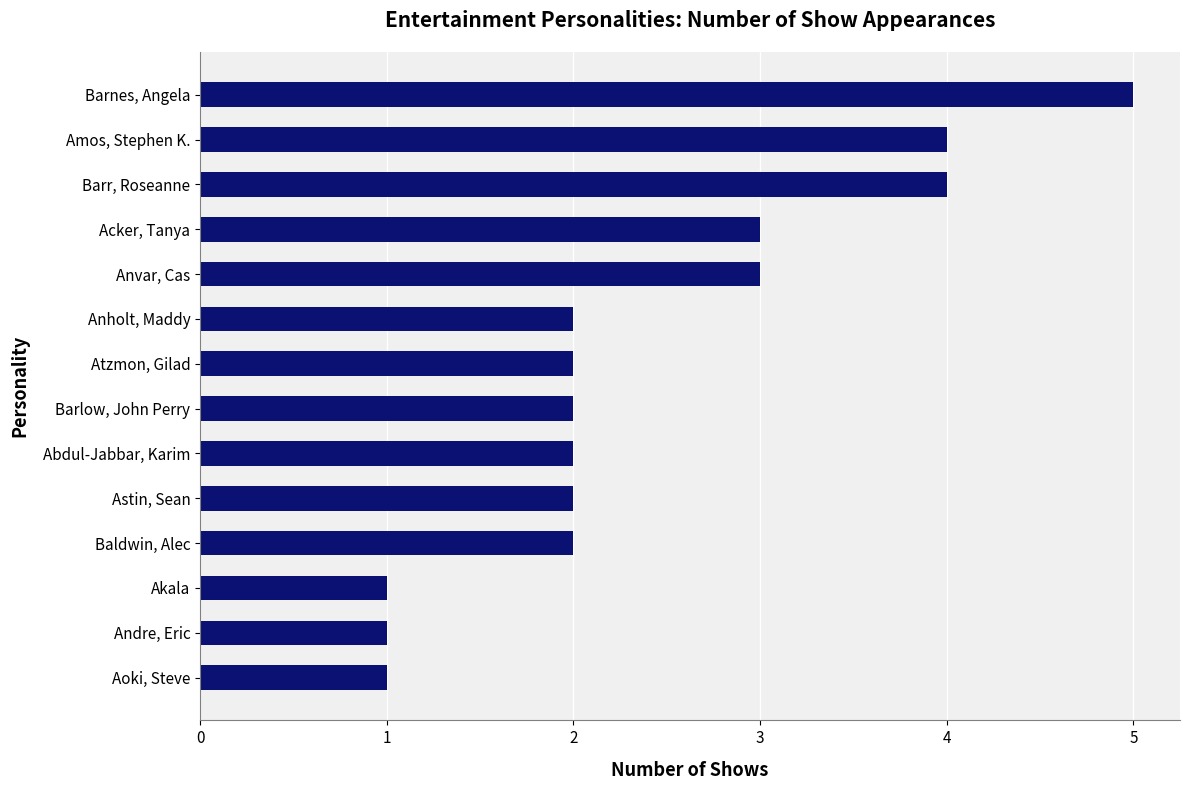

Between Abdul-Jabbar, Karim and Barnes, Angela, which is larger?

Barnes, Angela